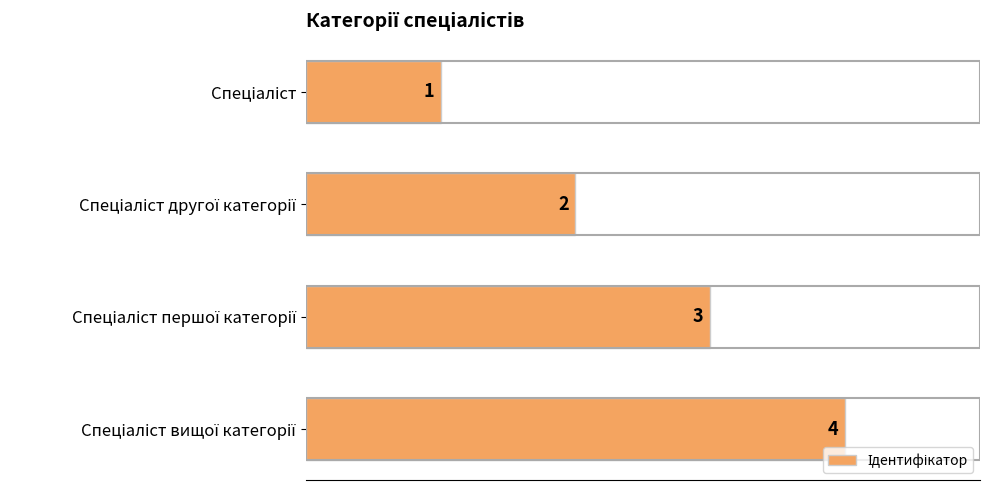

How many series are shown in this chart?

1